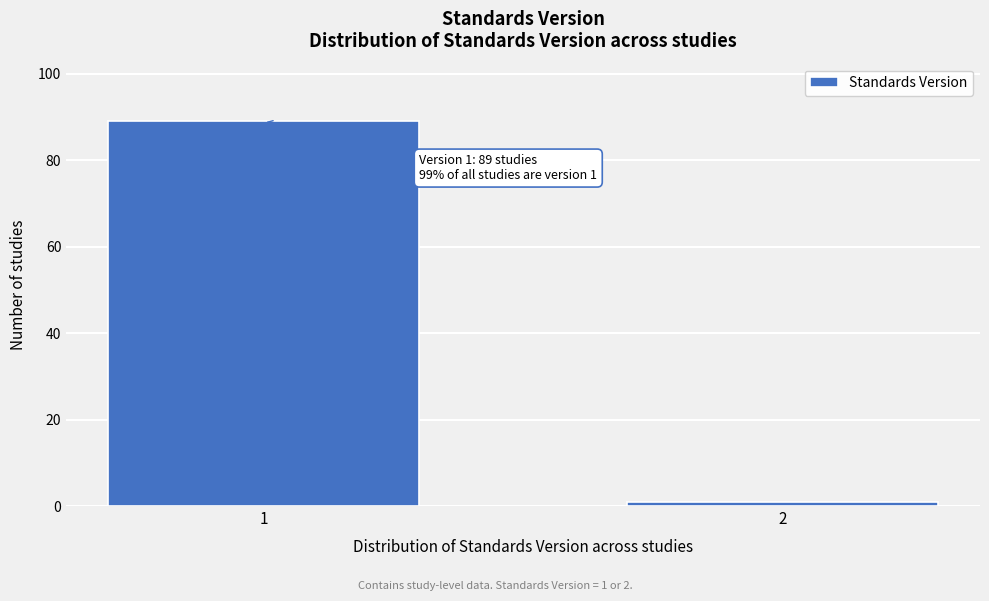

Reading left to right, list all the values displayed in this chart.

89	1